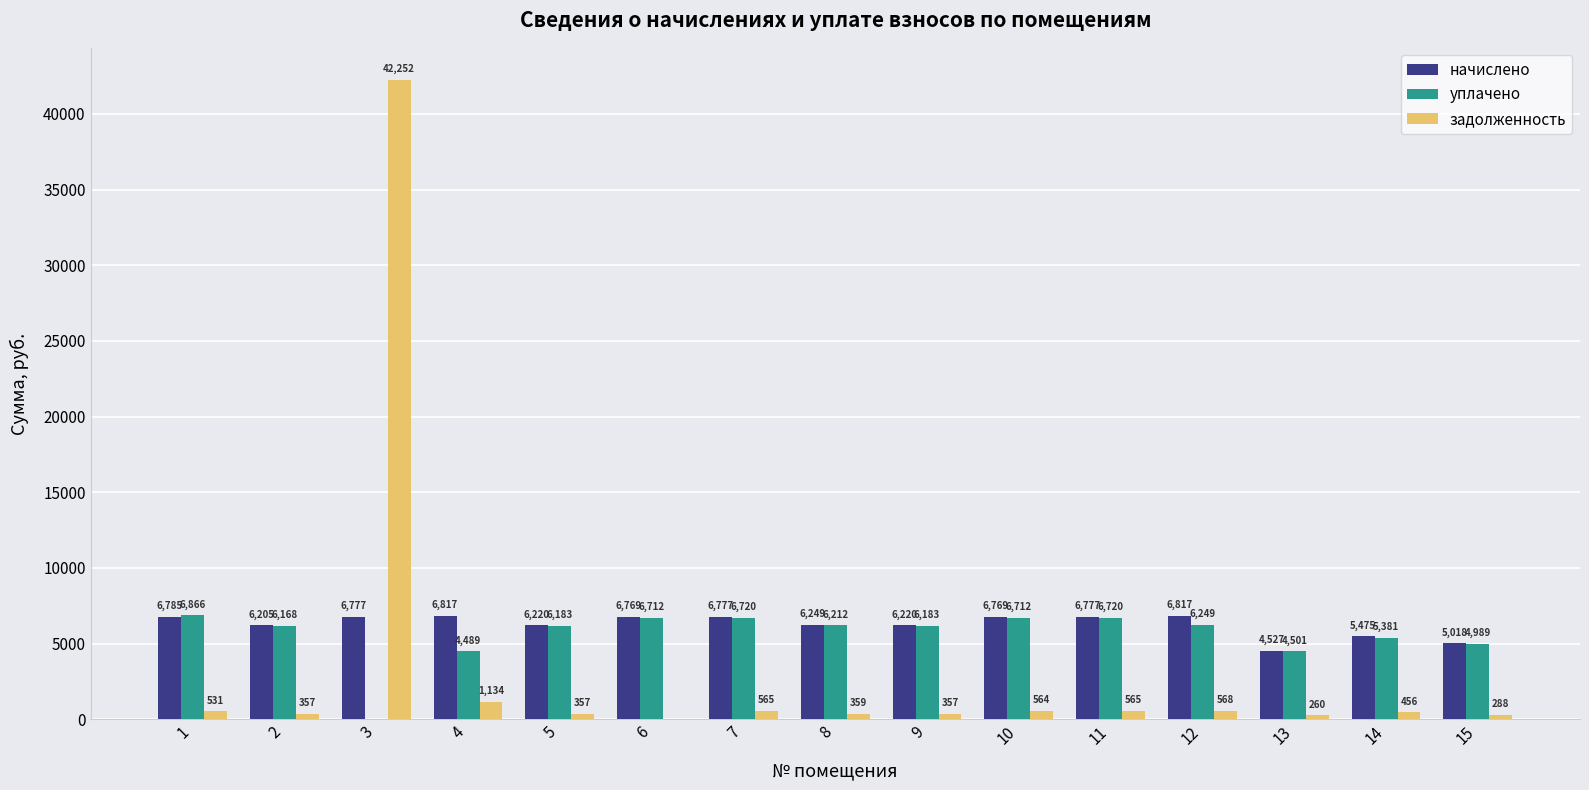

How many categories are shown in the chart?

15